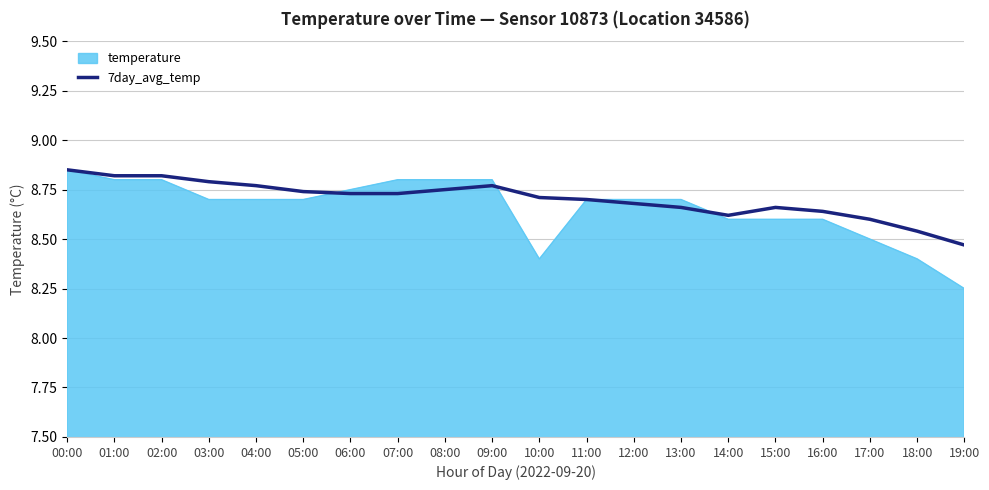

How many lines are shown in the chart?

2